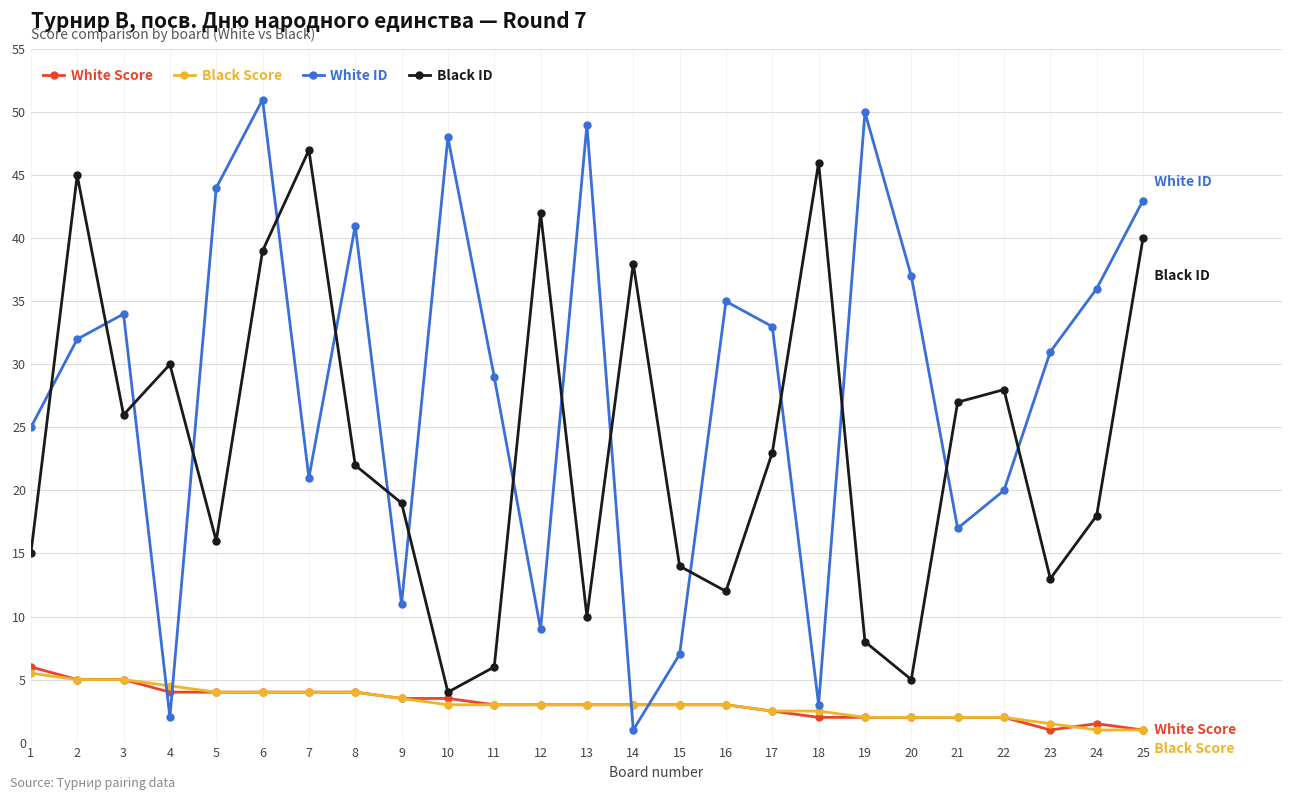

What is the minimum value for White ID?

1.0